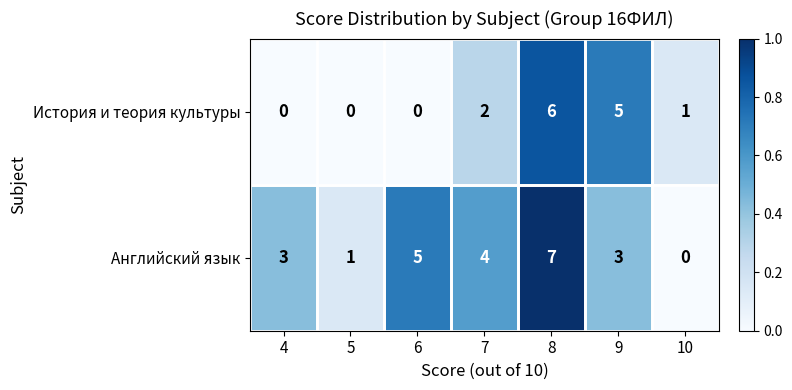

True or false: История и теория культуры has a value of 2 at 7.

True